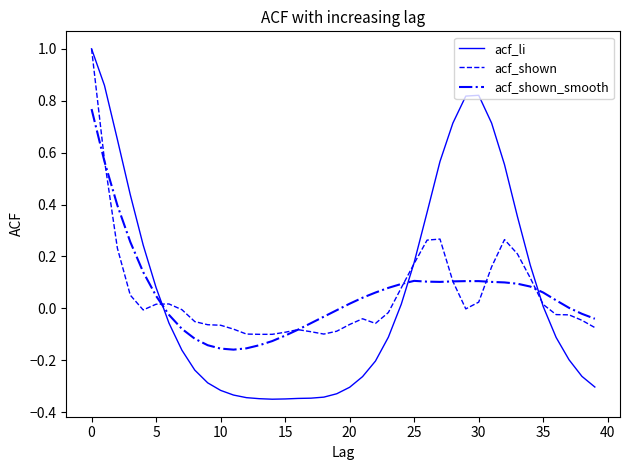

Which series has the widest spread of values?

acf_li